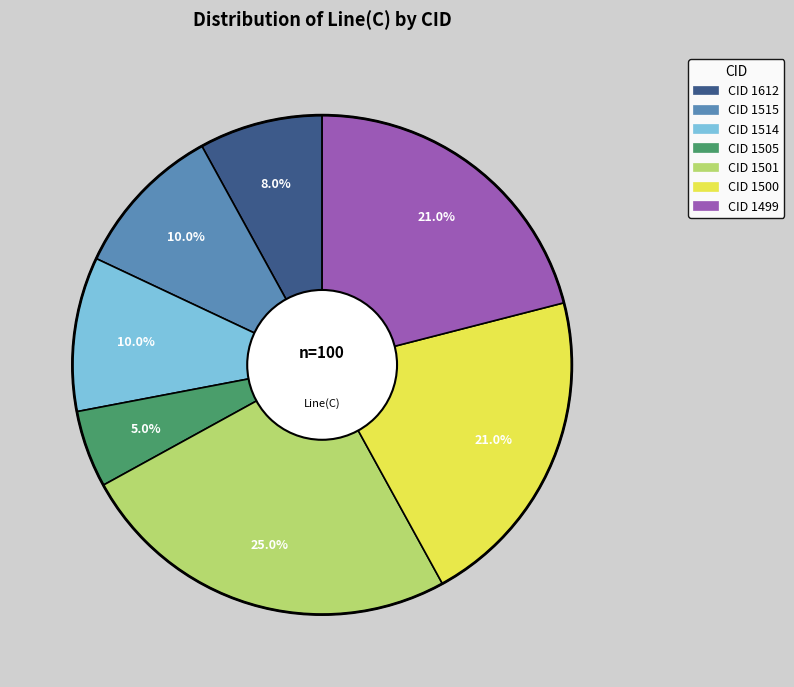

Is there a majority slice in this chart?

No